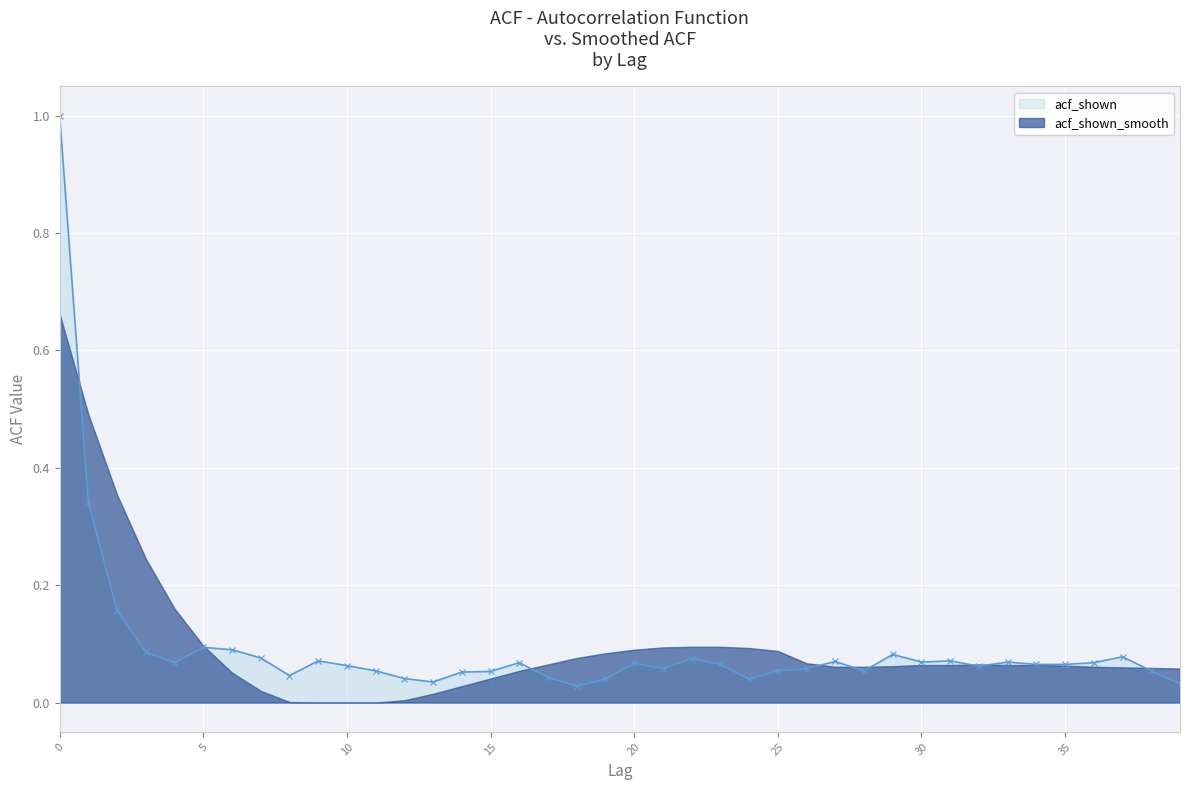

Where is the data nearest to the value 0?

18